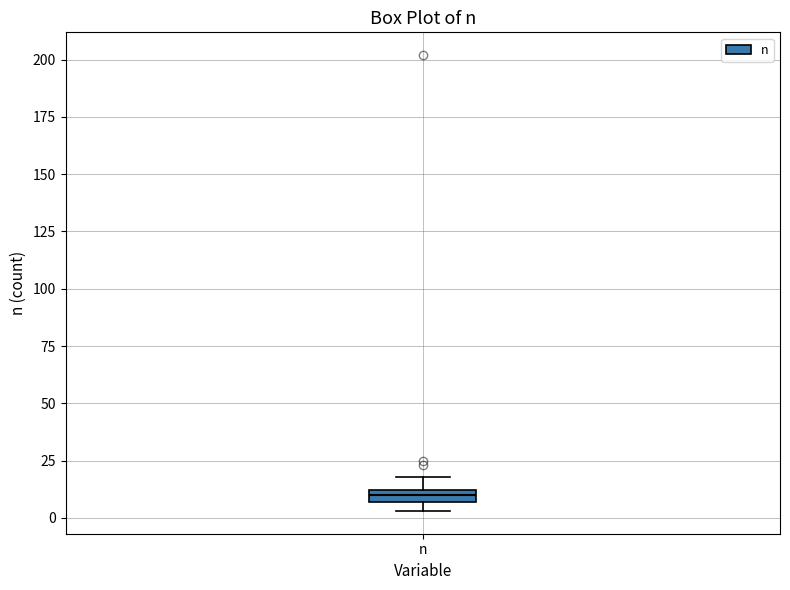

Where does the upper whisker of the box for n end on the y-axis? The values are not printed on the chart, so give them approximately, as read against the axis.

20